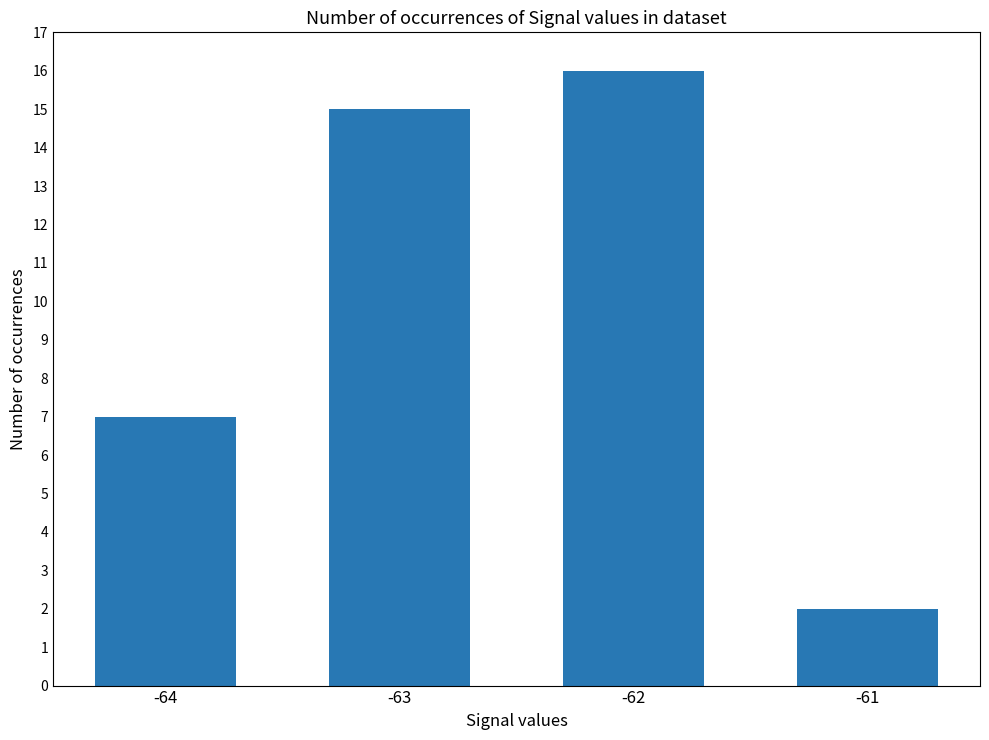

Reading left to right, extract all data points from this chart.

7	15	16	2